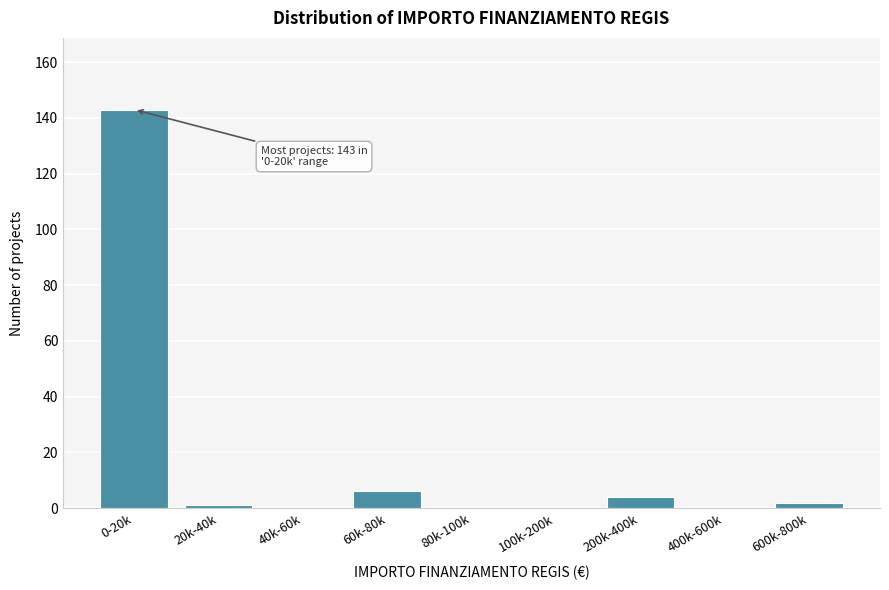

Reading right to left, extract all data points from this chart.

600k-800k=2	400k-600k=0	200k-400k=4	100k-200k=0	80k-100k=0	60k-80k=6	40k-60k=0	20k-40k=1	0-20k=143